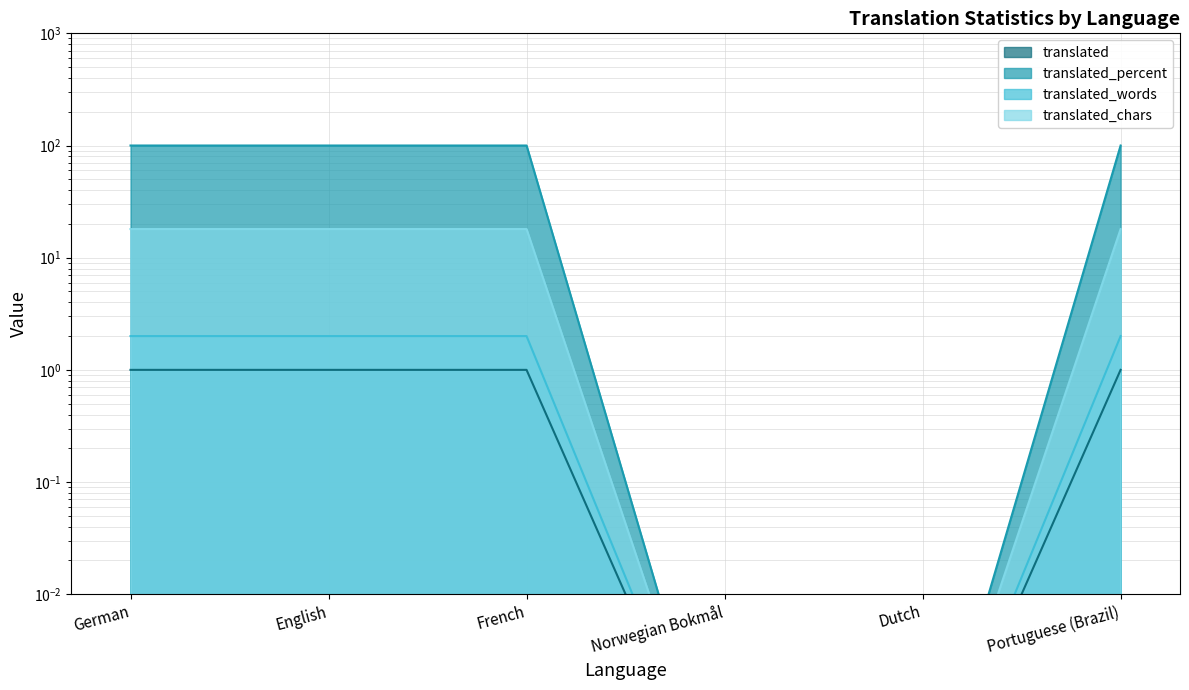

True or false: translated_words has more than 1 points higher than both neighbors.

False